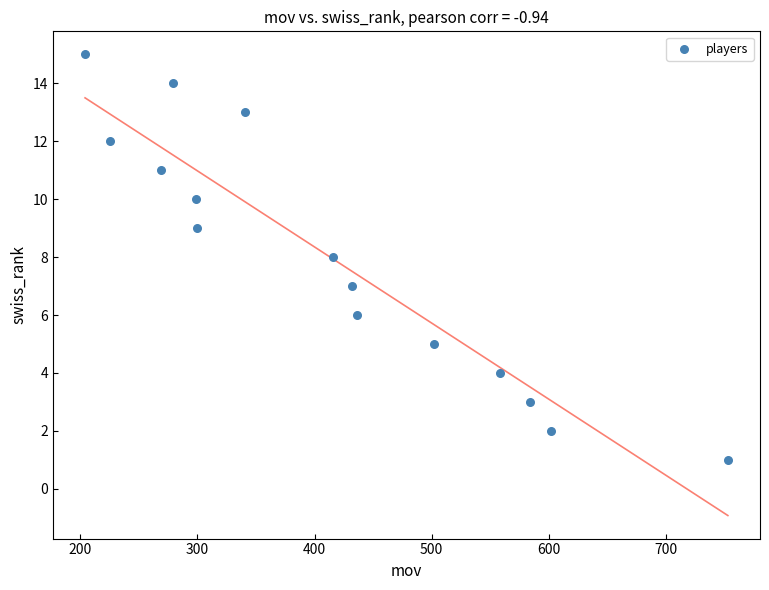

What is the range of Y values (max minus min)?

14